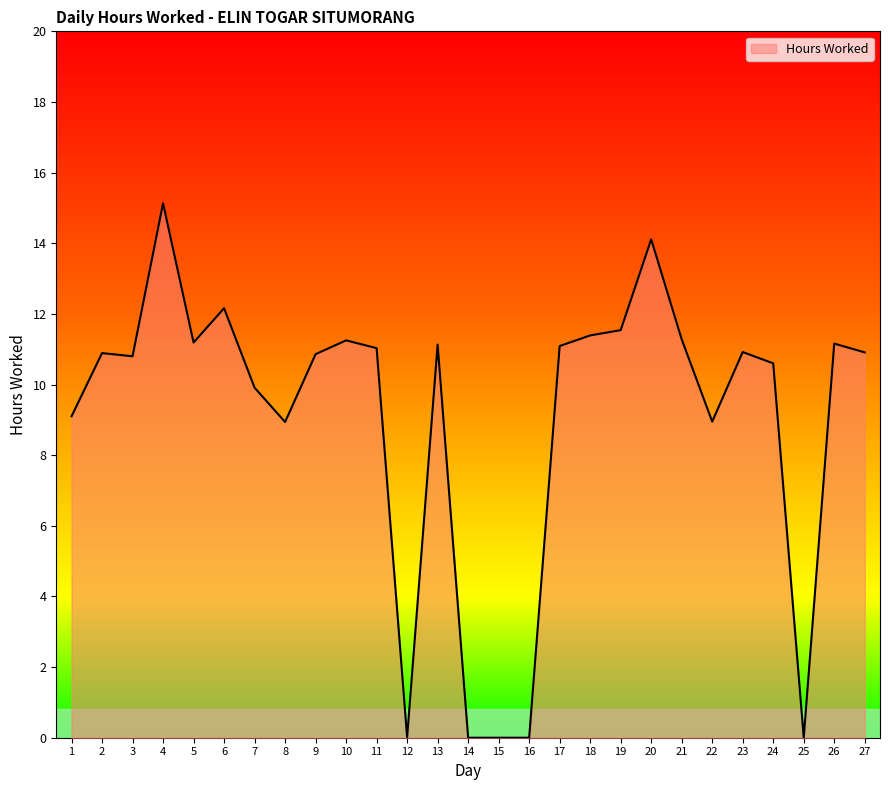

Which label corresponds to the largest value in the chart?

4